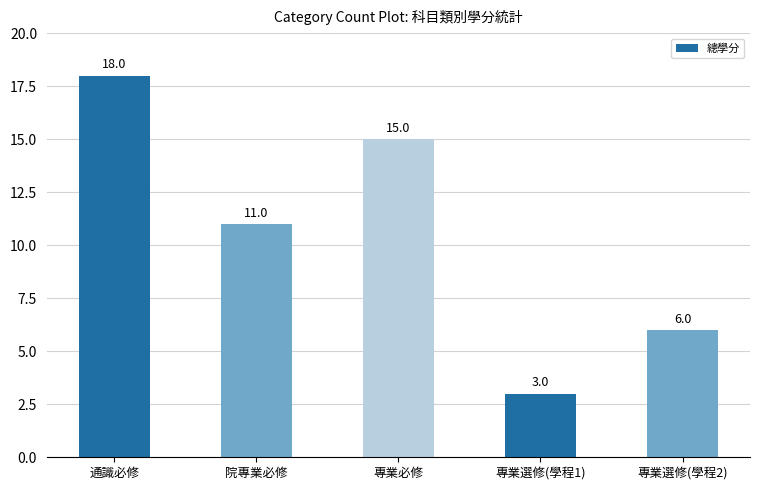

What is the label of the 1st bar from the right?

專業選修(學程2)